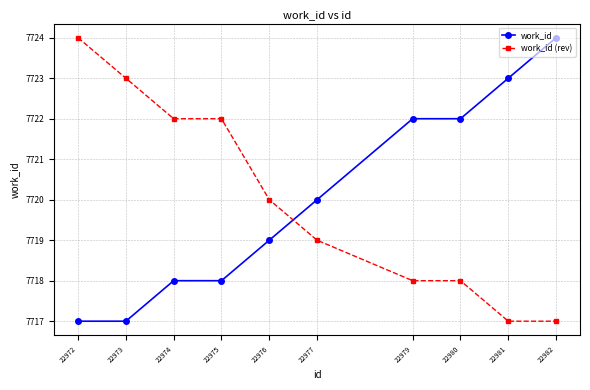

What is the difference between the second highest and minimum values in the work_id (rev) series?

6